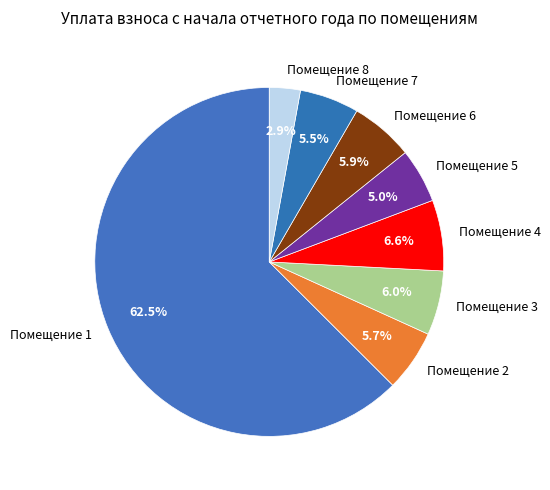

Which category has the smallest portion of the pie?

Помещение 8